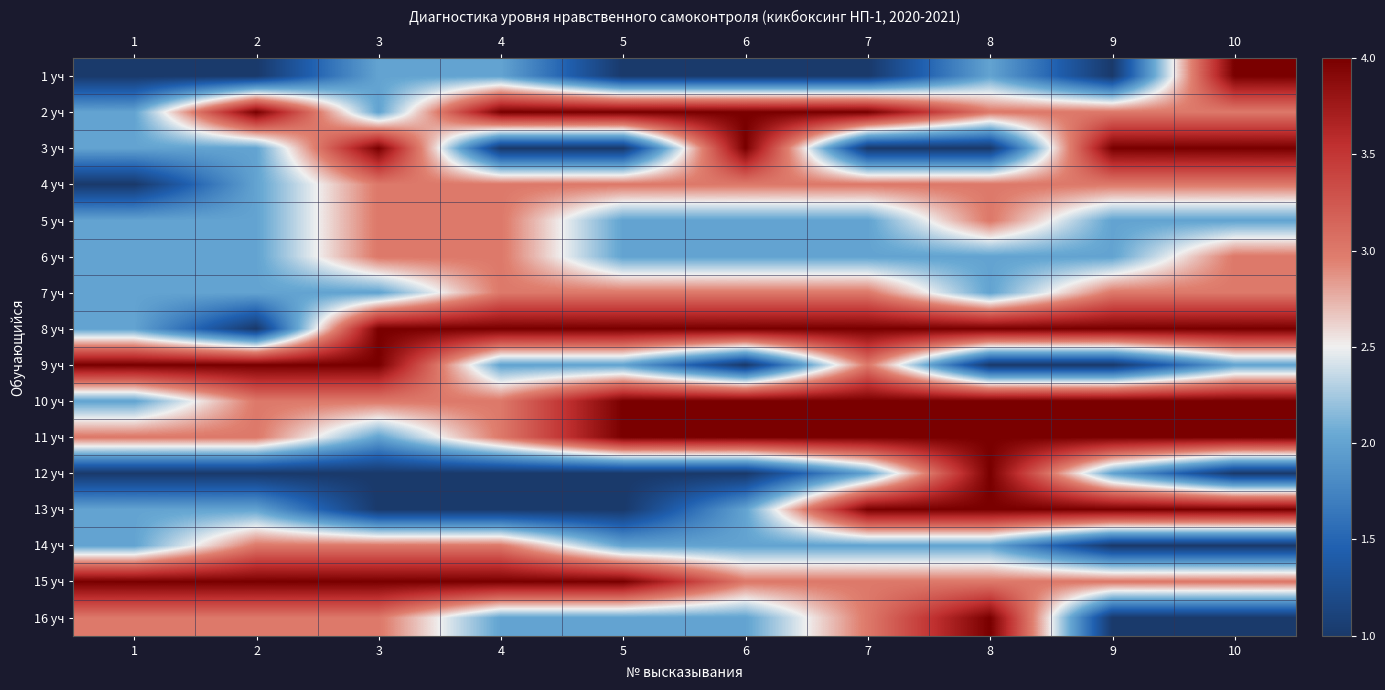

What is the difference between the highest and lowest values at 4?

3